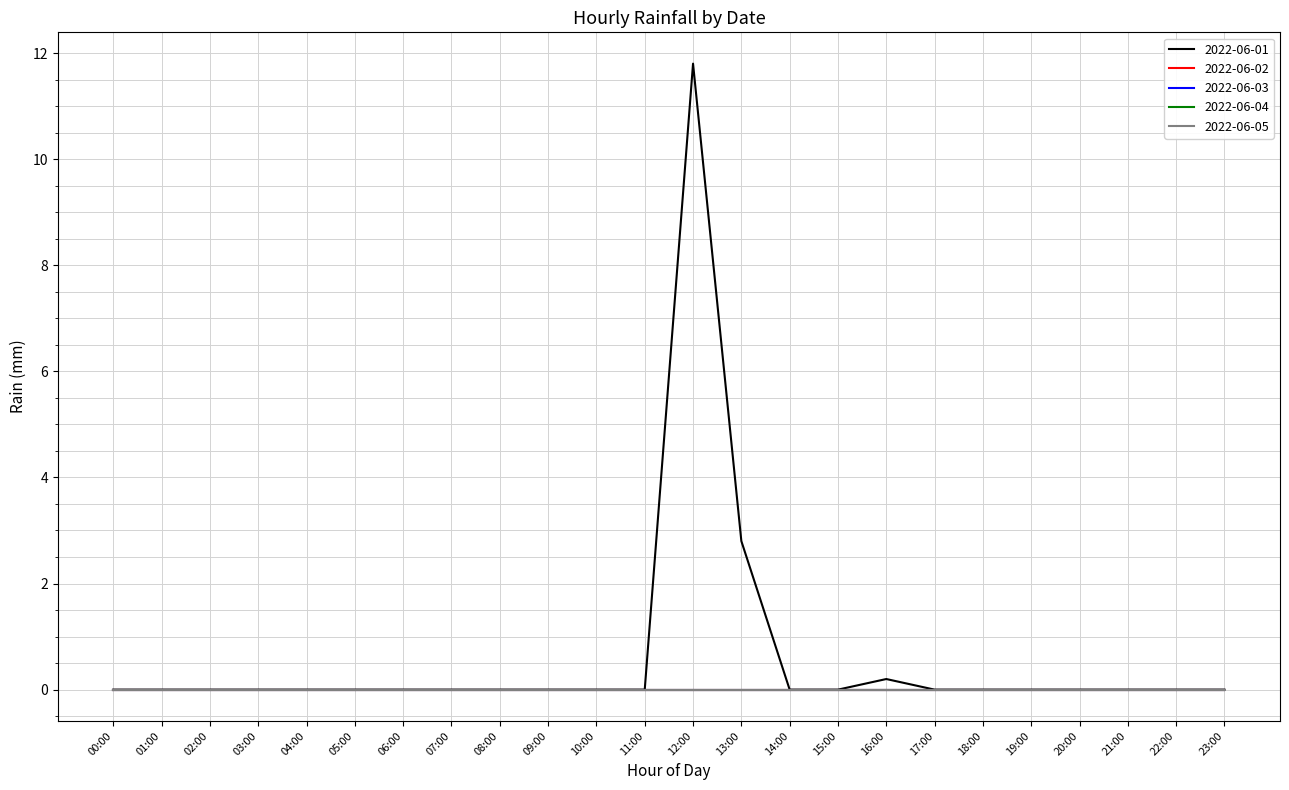

Which series has the largest range (max minus min)?

2022-06-01